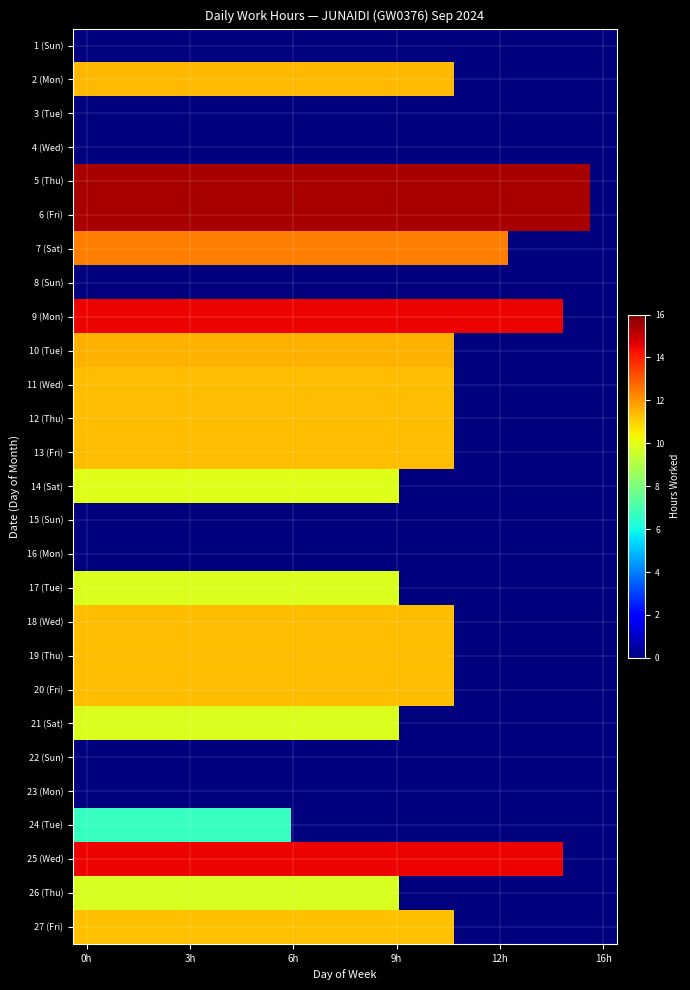

Reading left to right, what are all the values shown in this chart?

1 (Sun): 0.0	0.0	0.0	0.0	0.0	0.0	0.0	0.0	0.0	0.0	0.0	0.0	0.0	0.0	0.0	0.0	0.0	0.0	0.0	0.0
2 (Mon): 11.4	11.4	11.4	11.4	11.4	11.4	11.4	11.4	11.4	11.4	11.4	11.4	11.4	11.4	0.0	0.0	0.0	0.0	0.0	0.0
3 (Tue): 0.0	0.0	0.0	0.0	0.0	0.0	0.0	0.0	0.0	0.0	0.0	0.0	0.0	0.0	0.0	0.0	0.0	0.0	0.0	0.0
4 (Wed): 0.0	0.0	0.0	0.0	0.0	0.0	0.0	0.0	0.0	0.0	0.0	0.0	0.0	0.0	0.0	0.0	0.0	0.0	0.0	0.0
5 (Thu): 15.4	15.4	15.4	15.4	15.4	15.4	15.4	15.4	15.4	15.4	15.4	15.4	15.4	15.4	15.4	15.4	15.4	15.4	15.4	0.0
6 (Fri): 15.4	15.4	15.4	15.4	15.4	15.4	15.4	15.4	15.4	15.4	15.4	15.4	15.4	15.4	15.4	15.4	15.4	15.4	15.4	0.0
7 (Sat): 12.4	12.4	12.4	12.4	12.4	12.4	12.4	12.4	12.4	12.4	12.4	12.4	12.4	12.4	12.4	12.4	0.0	0.0	0.0	0.0
8 (Sun): 0.0	0.0	0.0	0.0	0.0	0.0	0.0	0.0	0.0	0.0	0.0	0.0	0.0	0.0	0.0	0.0	0.0	0.0	0.0	0.0
9 (Mon): 14.5	14.5	14.5	14.5	14.5	14.5	14.5	14.5	14.5	14.5	14.5	14.5	14.5	14.5	14.5	14.5	14.5	14.5	0.0	0.0
10 (Tue): 11.5	11.5	11.5	11.5	11.5	11.5	11.5	11.5	11.5	11.5	11.5	11.5	11.5	11.5	0.0	0.0	0.0	0.0	0.0	0.0
11 (Wed): 11.3	11.3	11.3	11.3	11.3	11.3	11.3	11.3	11.3	11.3	11.3	11.3	11.3	11.3	0.0	0.0	0.0	0.0	0.0	0.0
12 (Thu): 11.3	11.3	11.3	11.3	11.3	11.3	11.3	11.3	11.3	11.3	11.3	11.3	11.3	11.3	0.0	0.0	0.0	0.0	0.0	0.0
13 (Fri): 11.3	11.3	11.3	11.3	11.3	11.3	11.3	11.3	11.3	11.3	11.3	11.3	11.3	11.3	0.0	0.0	0.0	0.0	0.0	0.0
14 (Sat): 9.9	9.9	9.9	9.9	9.9	9.9	9.9	9.9	9.9	9.9	9.9	9.9	0.0	0.0	0.0	0.0	0.0	0.0	0.0	0.0
15 (Sun): 0.0	0.0	0.0	0.0	0.0	0.0	0.0	0.0	0.0	0.0	0.0	0.0	0.0	0.0	0.0	0.0	0.0	0.0	0.0	0.0
16 (Mon): 0.0	0.0	0.0	0.0	0.0	0.0	0.0	0.0	0.0	0.0	0.0	0.0	0.0	0.0	0.0	0.0	0.0	0.0	0.0	0.0
17 (Tue): 9.8	9.8	9.8	9.8	9.8	9.8	9.8	9.8	9.8	9.8	9.8	9.8	0.0	0.0	0.0	0.0	0.0	0.0	0.0	0.0
18 (Wed): 11.3	11.3	11.3	11.3	11.3	11.3	11.3	11.3	11.3	11.3	11.3	11.3	11.3	11.3	0.0	0.0	0.0	0.0	0.0	0.0
19 (Thu): 11.3	11.3	11.3	11.3	11.3	11.3	11.3	11.3	11.3	11.3	11.3	11.3	11.3	11.3	0.0	0.0	0.0	0.0	0.0	0.0
20 (Fri): 11.3	11.3	11.3	11.3	11.3	11.3	11.3	11.3	11.3	11.3	11.3	11.3	11.3	11.3	0.0	0.0	0.0	0.0	0.0	0.0
21 (Sat): 9.8	9.8	9.8	9.8	9.8	9.8	9.8	9.8	9.8	9.8	9.8	9.8	0.0	0.0	0.0	0.0	0.0	0.0	0.0	0.0
22 (Sun): 0.0	0.0	0.0	0.0	0.0	0.0	0.0	0.0	0.0	0.0	0.0	0.0	0.0	0.0	0.0	0.0	0.0	0.0	0.0	0.0
23 (Mon): 0.0	0.0	0.0	0.0	0.0	0.0	0.0	0.0	0.0	0.0	0.0	0.0	0.0	0.0	0.0	0.0	0.0	0.0	0.0	0.0
24 (Tue): 6.7	6.7	6.7	6.7	6.7	6.7	6.7	6.7	0.0	0.0	0.0	0.0	0.0	0.0	0.0	0.0	0.0	0.0	0.0	0.0
25 (Wed): 14.5	14.5	14.5	14.5	14.5	14.5	14.5	14.5	14.5	14.5	14.5	14.5	14.5	14.5	14.5	14.5	14.5	14.5	0.0	0.0
26 (Thu): 9.8	9.8	9.8	9.8	9.8	9.8	9.8	9.8	9.8	9.8	9.8	9.8	0.0	0.0	0.0	0.0	0.0	0.0	0.0	0.0
27 (Fri): 11.3	11.3	11.3	11.3	11.3	11.3	11.3	11.3	11.3	11.3	11.3	11.3	11.3	11.3	0.0	0.0	0.0	0.0	0.0	0.0